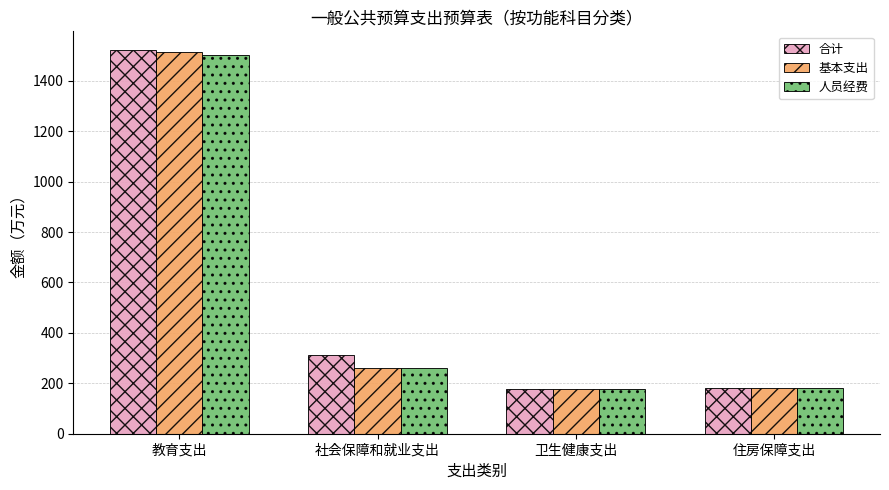

The value of 合计 at 社会保障和就业支出 is 311.6. True or false?

True